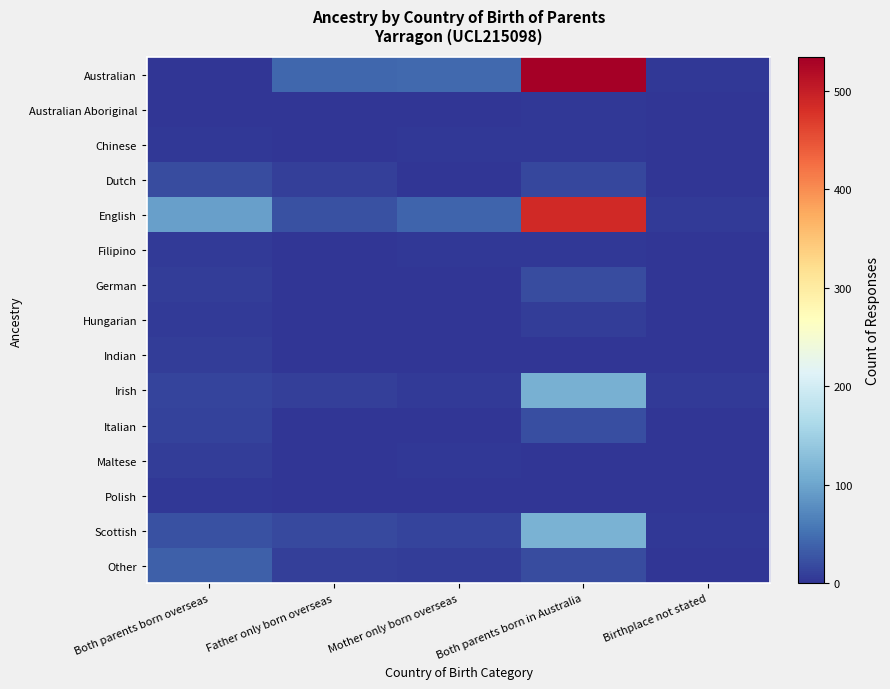

Rank the series at Both parents born in Australia from highest to lowest value.

Australian, English, Scottish, Irish, Italian, German, Other, Dutch, Hungarian, Filipino, Australian Aboriginal, Chinese, Indian, Maltese, Polish